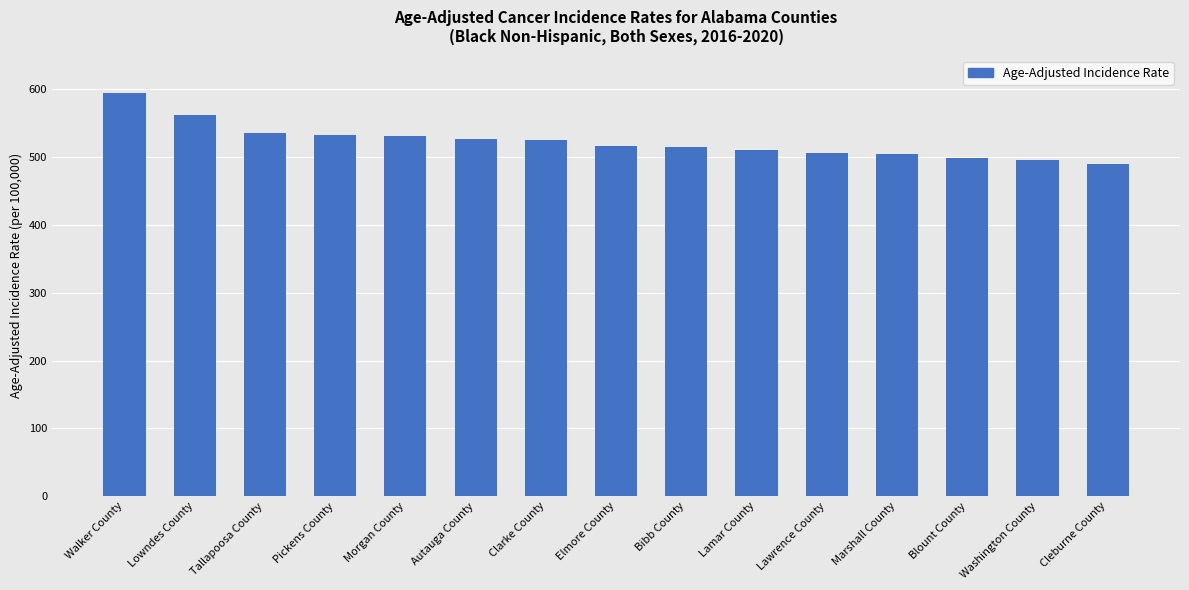

What is the value of the 13th bar from the left?

498.9